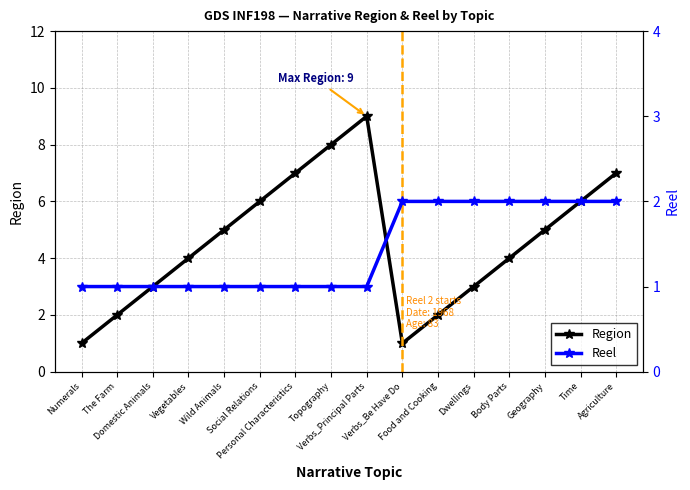

At which label does Region reach its peak?

Verbs_Principal Parts